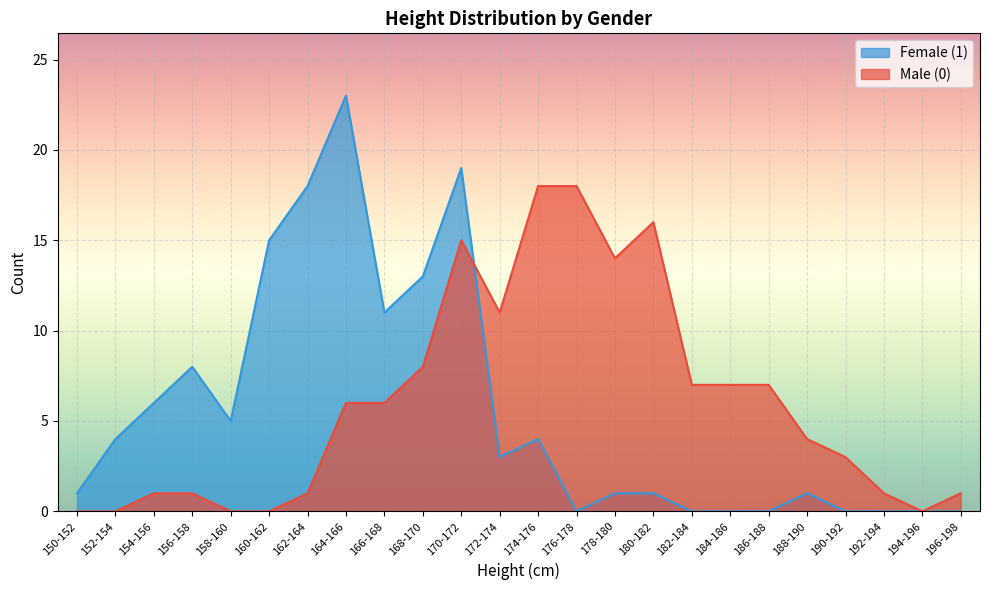

What is the label of the 20th point from the right?

158-160